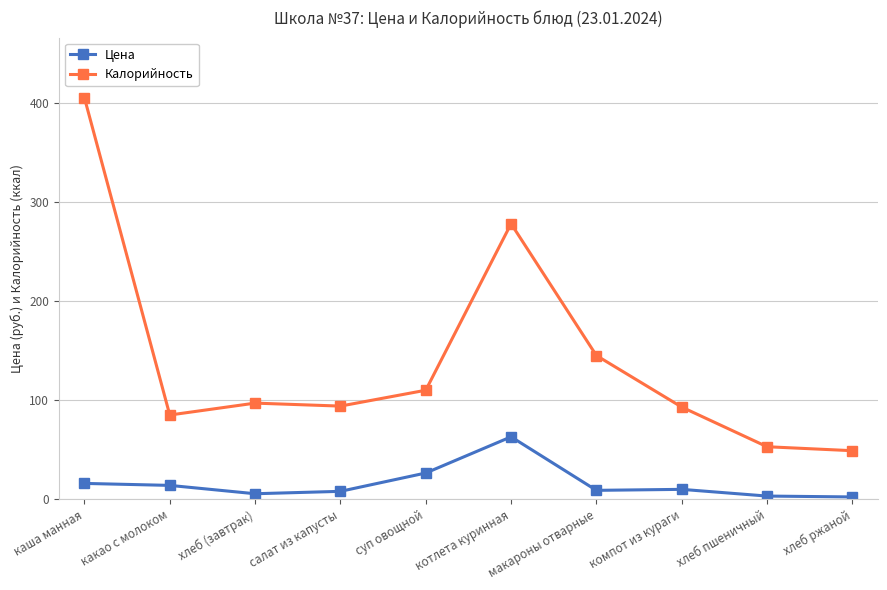

Which series has the widest spread of values?

Калорийность